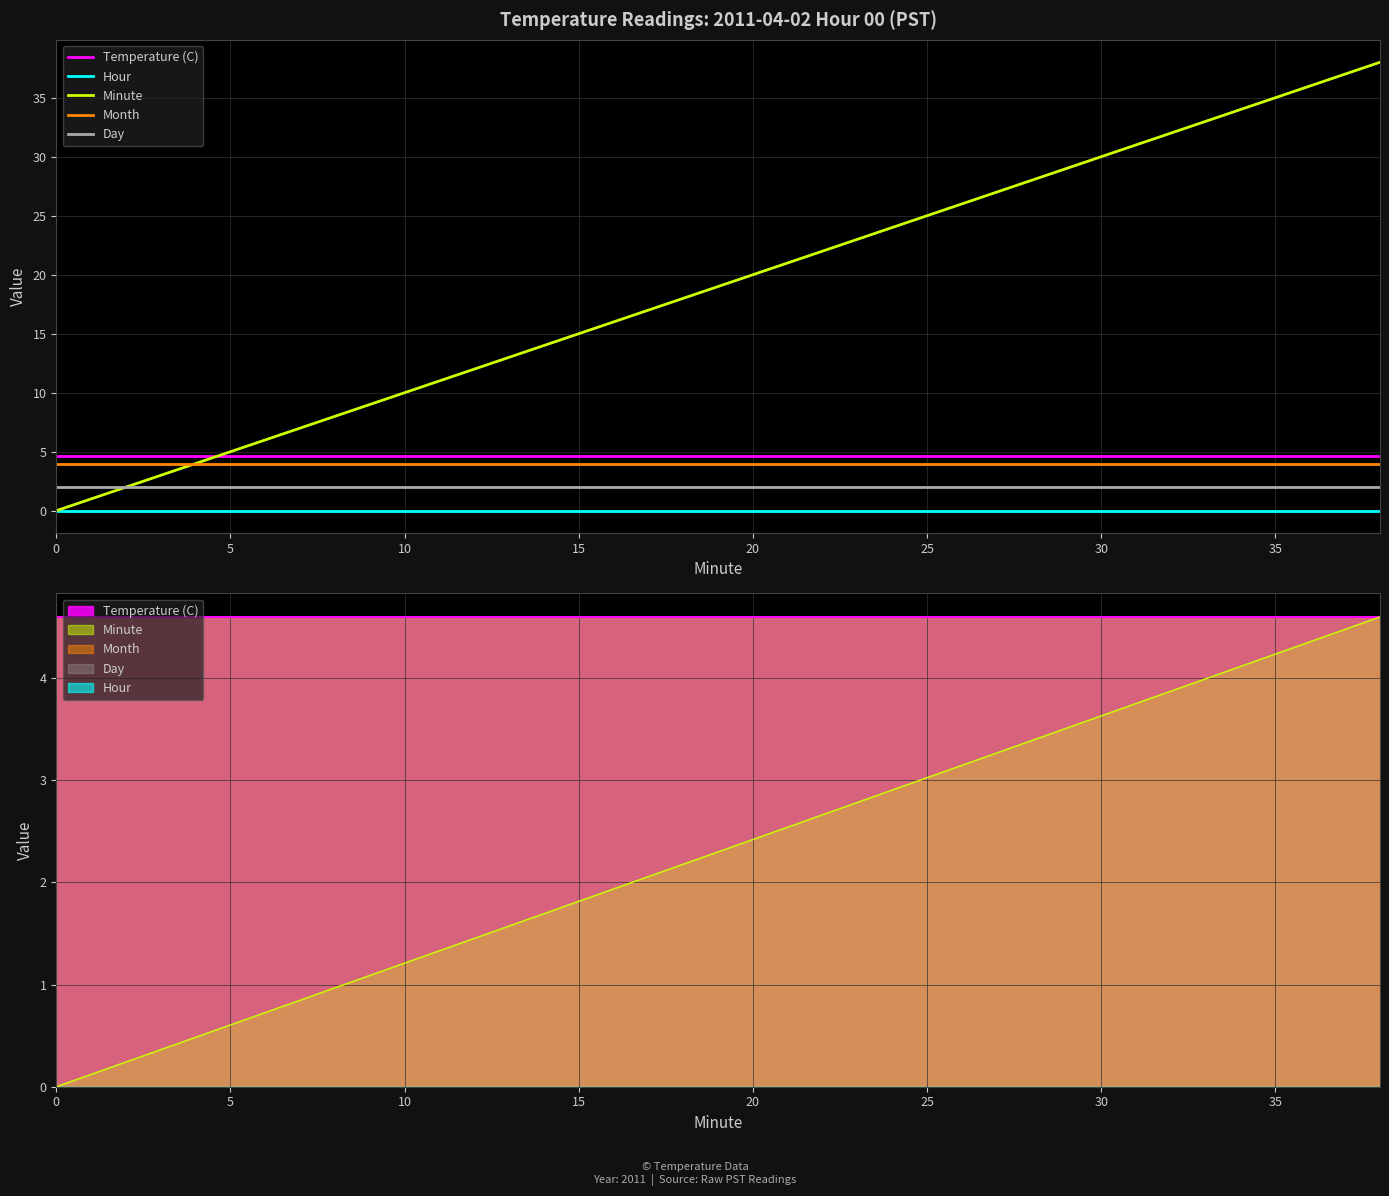

At how many categories does at least one series exceed 6?

16